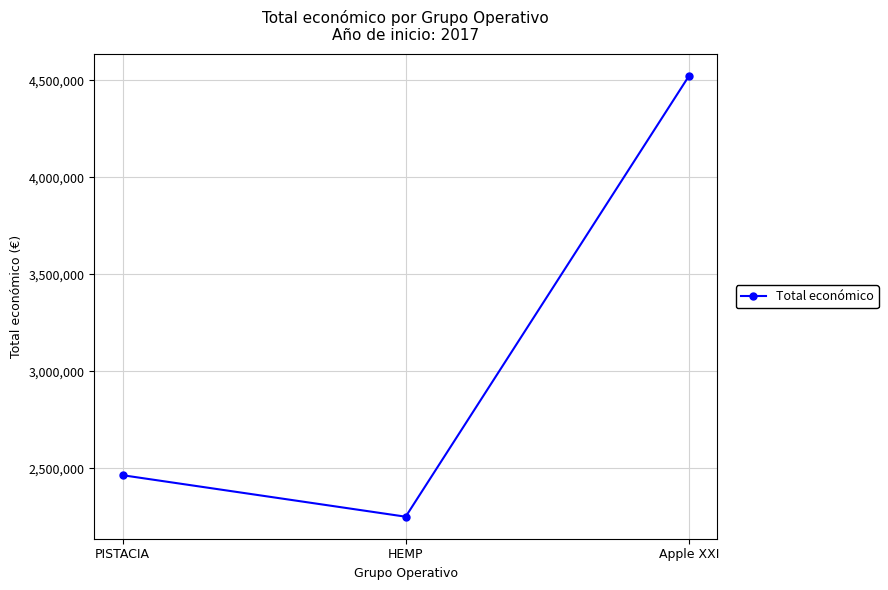

What is the value of the 1st point from the left?

2464572